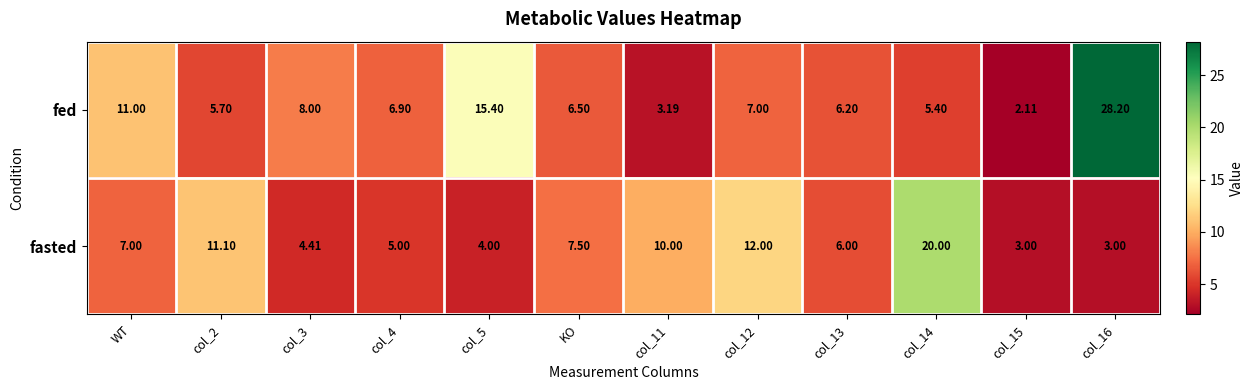

At which label does fed first exceed 6?

WT